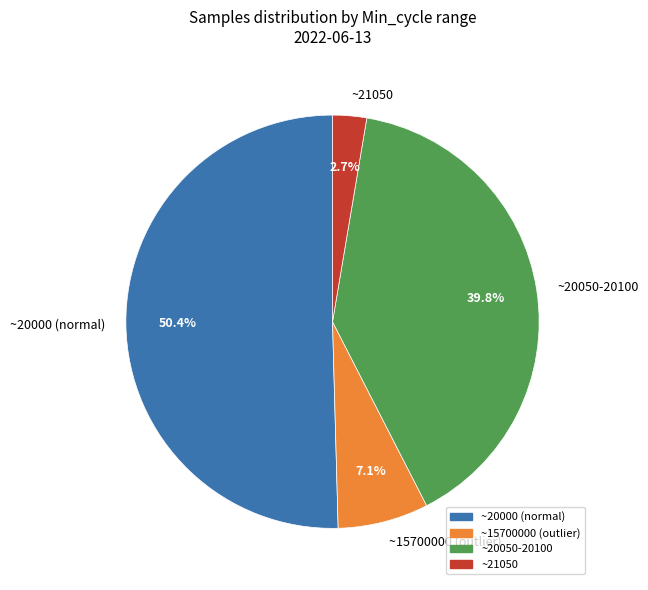

How many segments does this pie chart have?

4